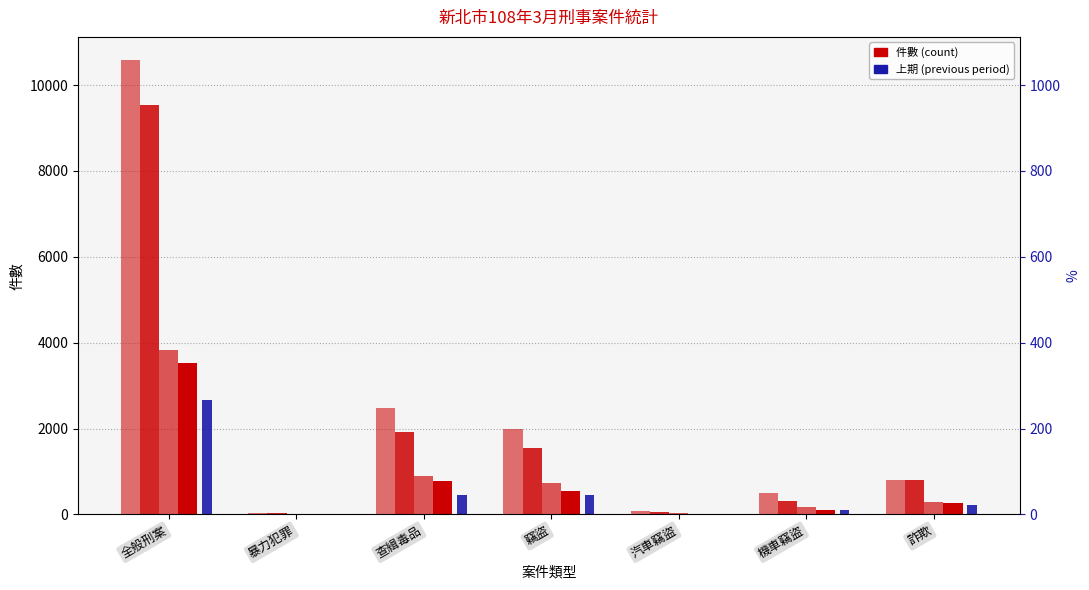

What is the sum of all 108年1-3月累計 values?

14202